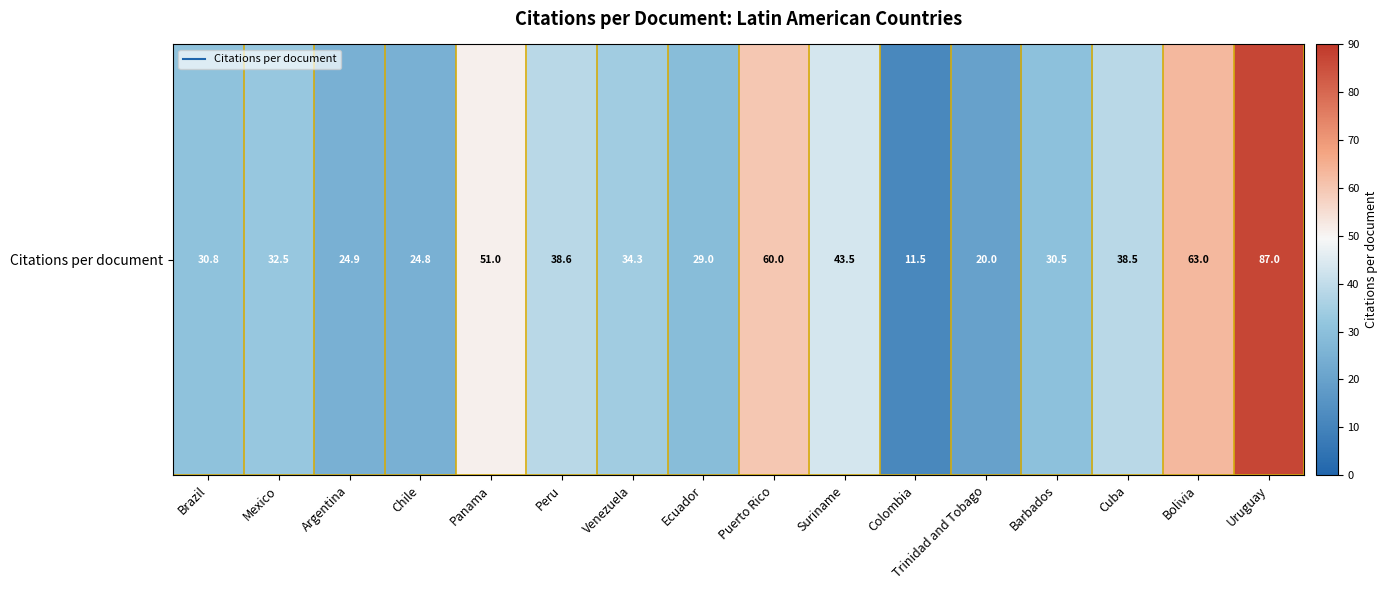

At which label is the value closest to 49?

Panama